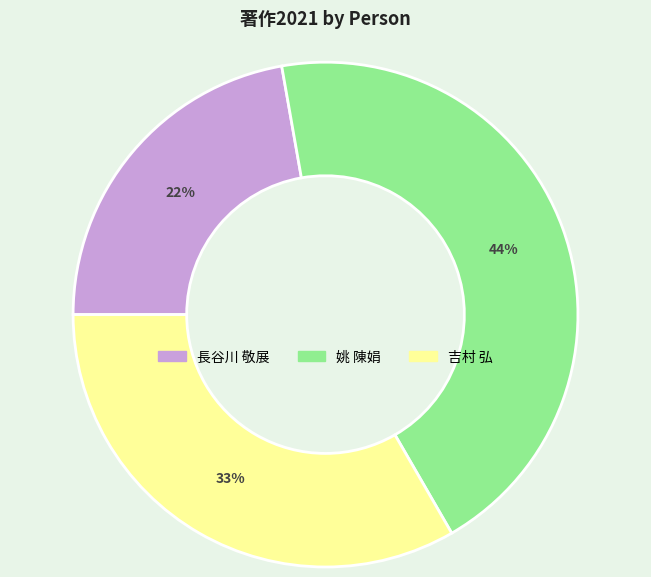

To the nearest percent, what is the combined percentage of 姚 陳娟 and 長谷川 敬展?

67%